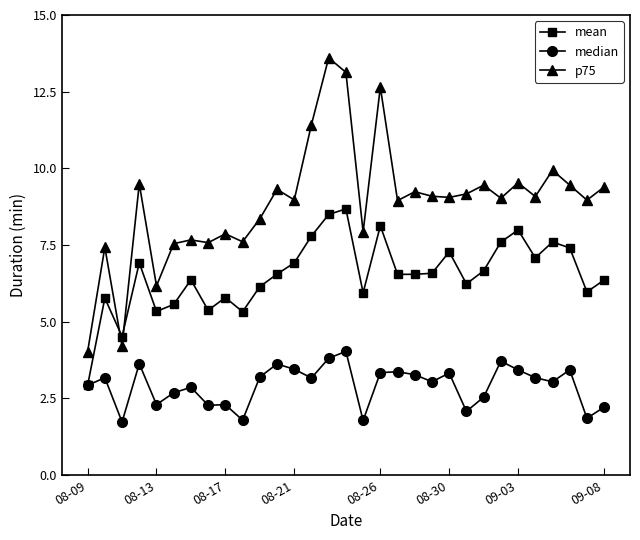

What is the difference between the maximum and minimum values in the mean series?

5.8